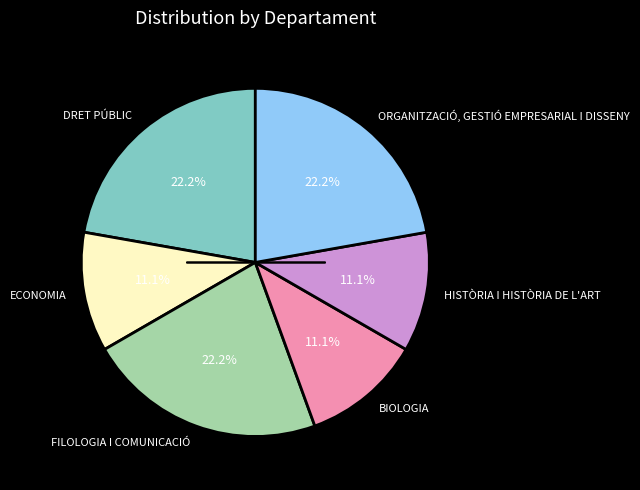

Between FILOLOGIA I COMUNICACIÓ and ECONOMIA, which is larger?

FILOLOGIA I COMUNICACIÓ